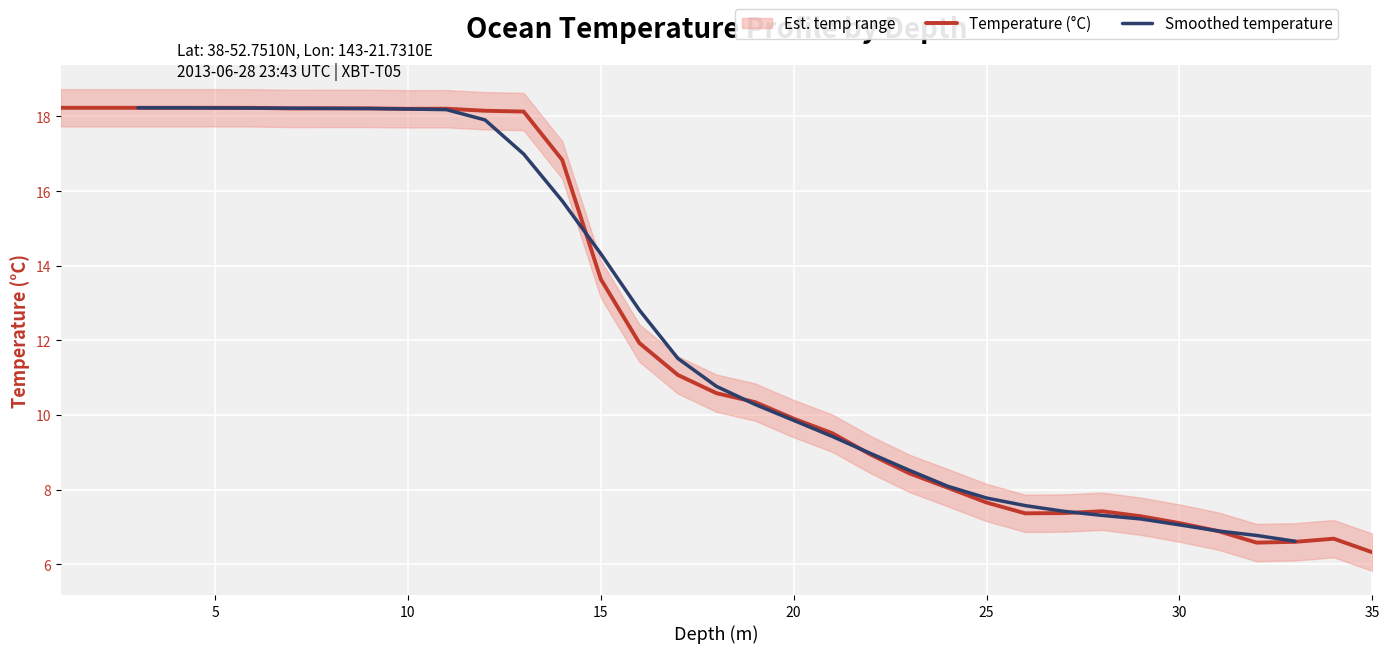

What is the minimum value for Temperature (°C)?

6.3